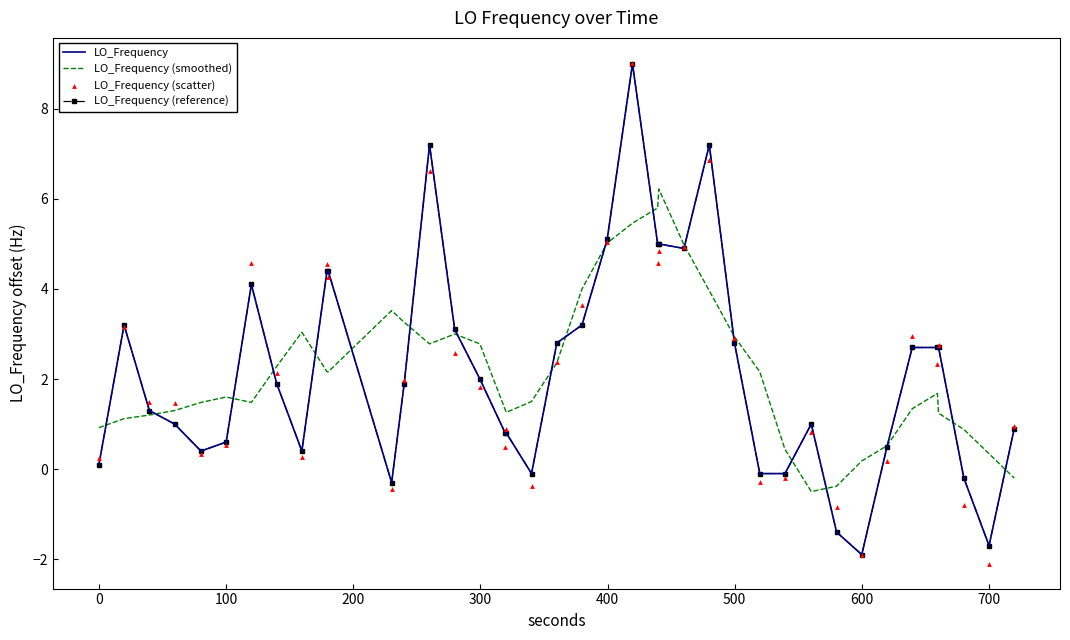

Which series has the largest total across all categories?

LO_Frequency